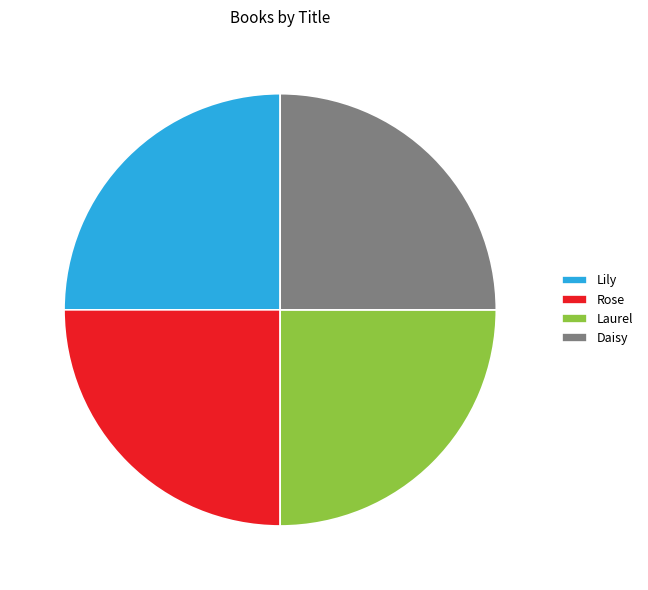

How many segments does this pie chart have?

4